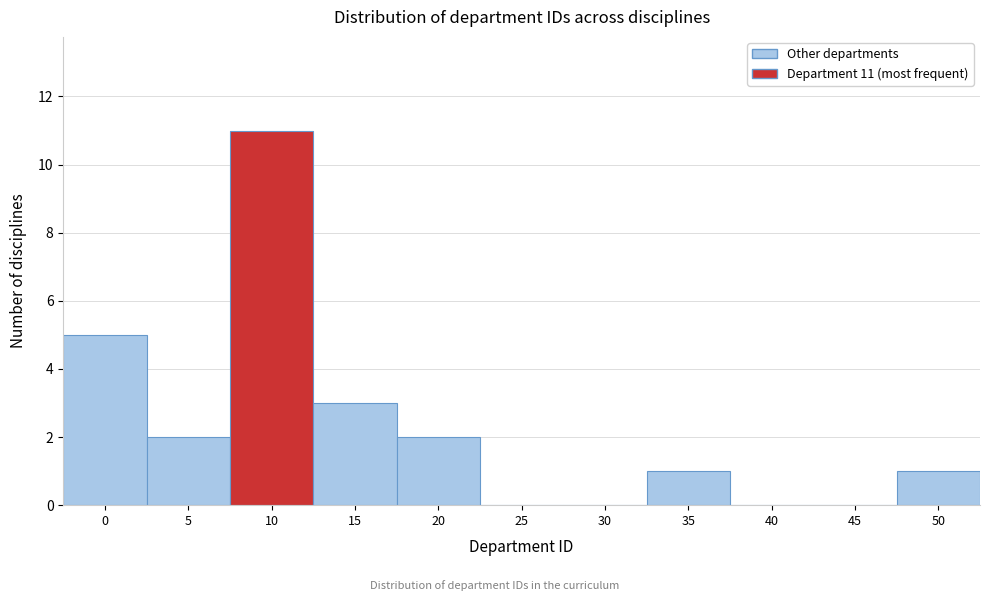

Reading right to left, what are all the values shown in this chart?

50=1	45=0	40=0	35=1	30=0	25=0	20=2	15=3	10=11	5=2	0=5